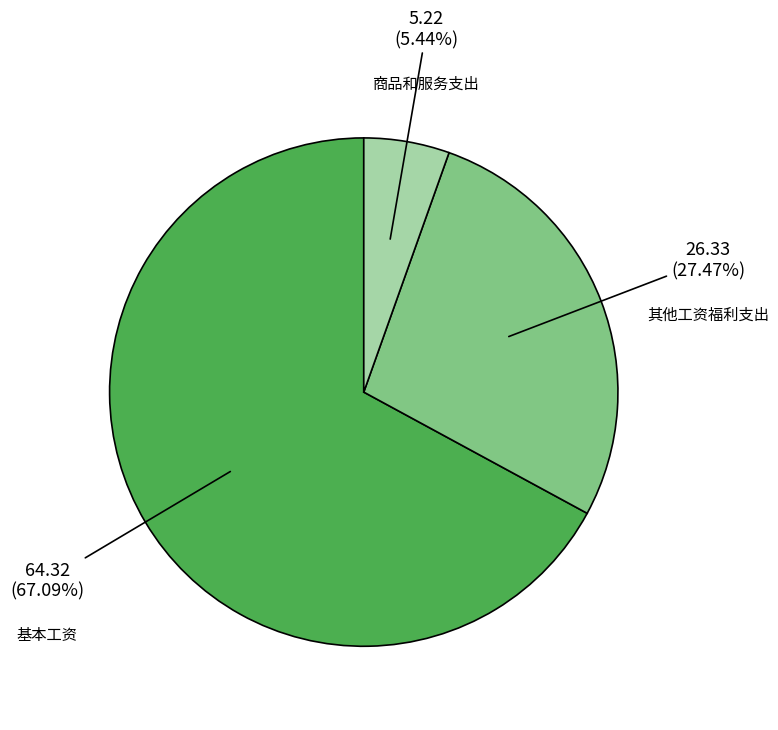

Rank the categories by value from lowest to highest.

商品和服务支出, 其他工资福利支出, 基本工资